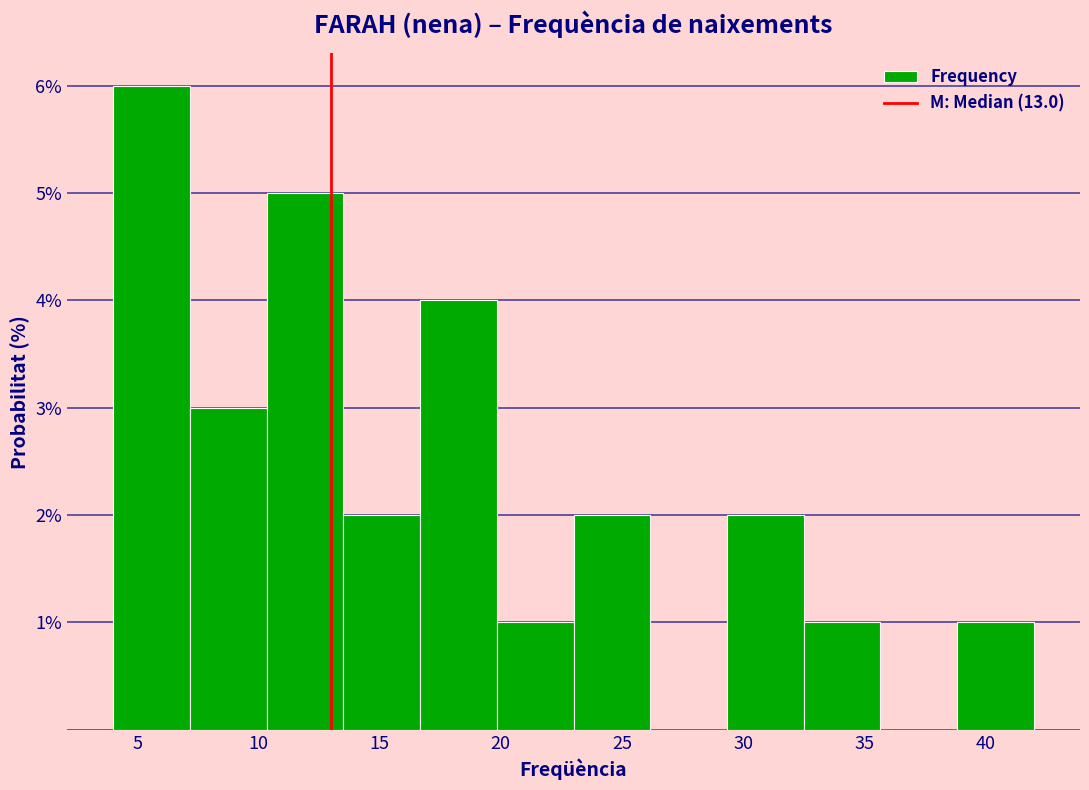

What is the height of the bar covering 39.0 to 42.0 on the x-axis? Neither the bar edges nor the heights are printed on the chart, so give them approximately, as read against the axes.

1